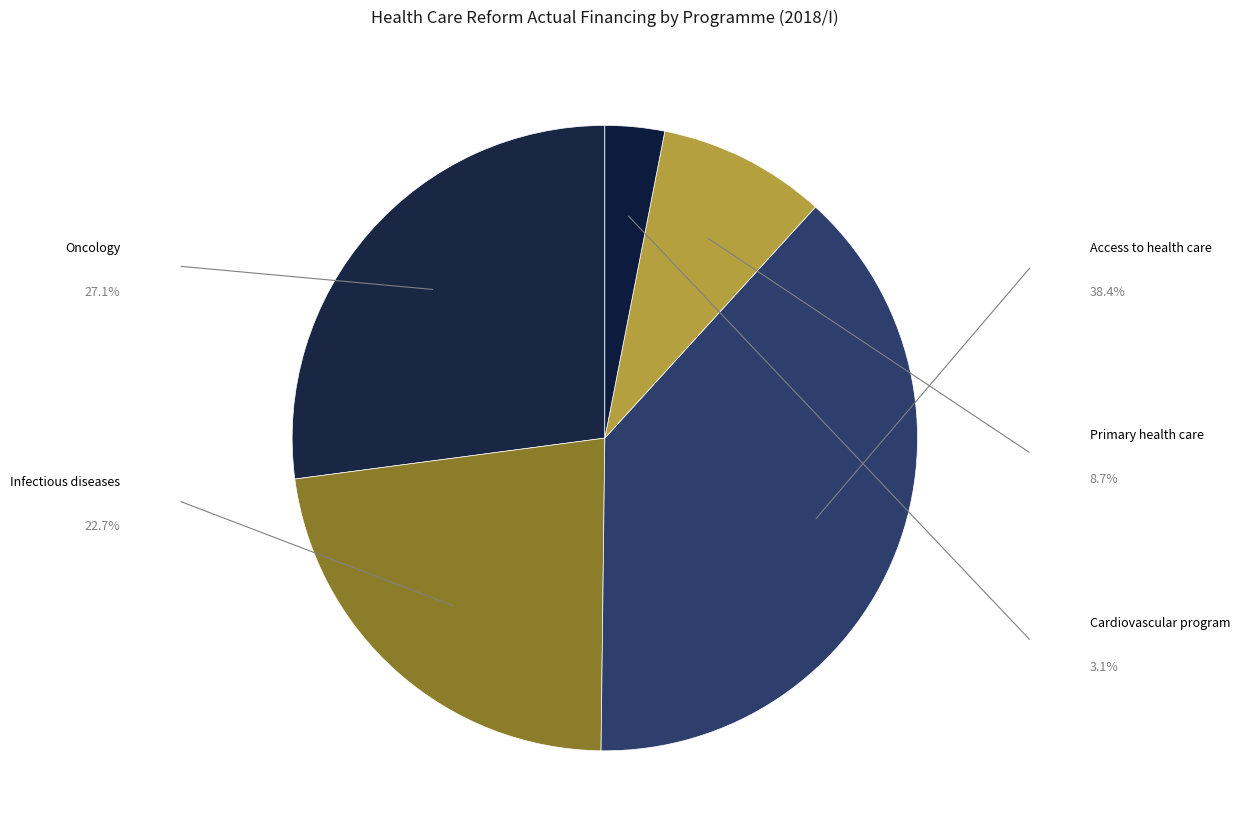

How many segments does this pie chart have?

5